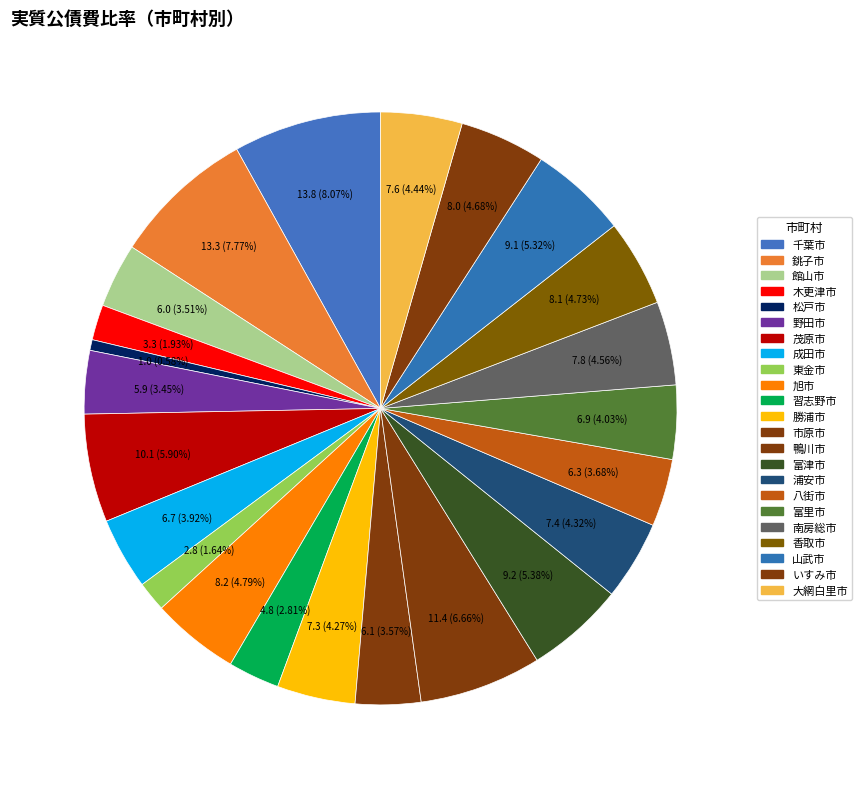

Which category has the biggest portion of the pie?

千葉市